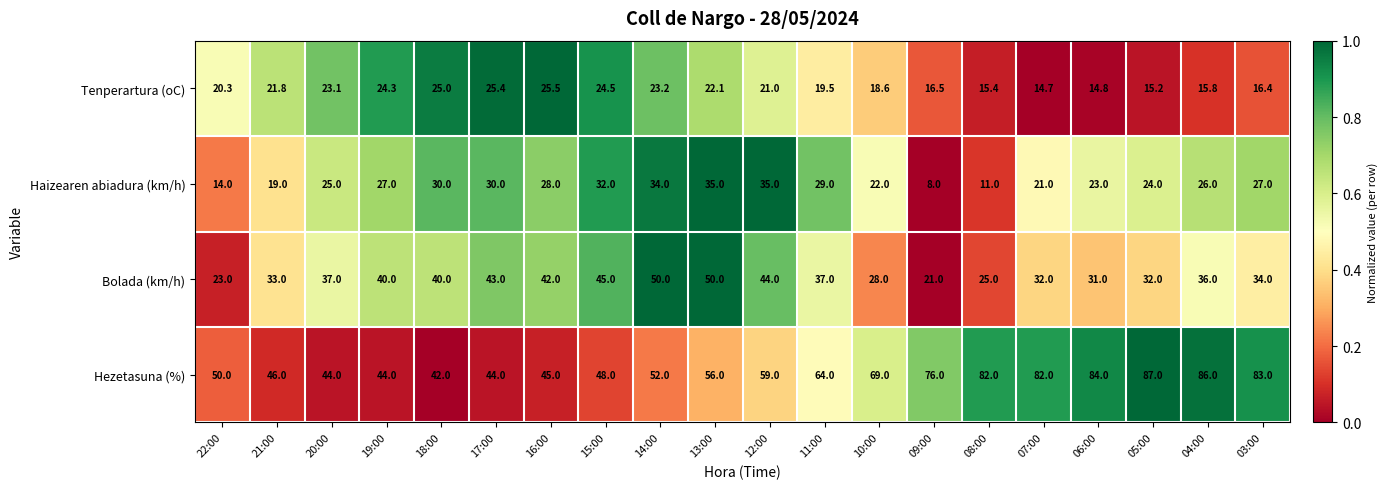

How many data points does each series have?

20